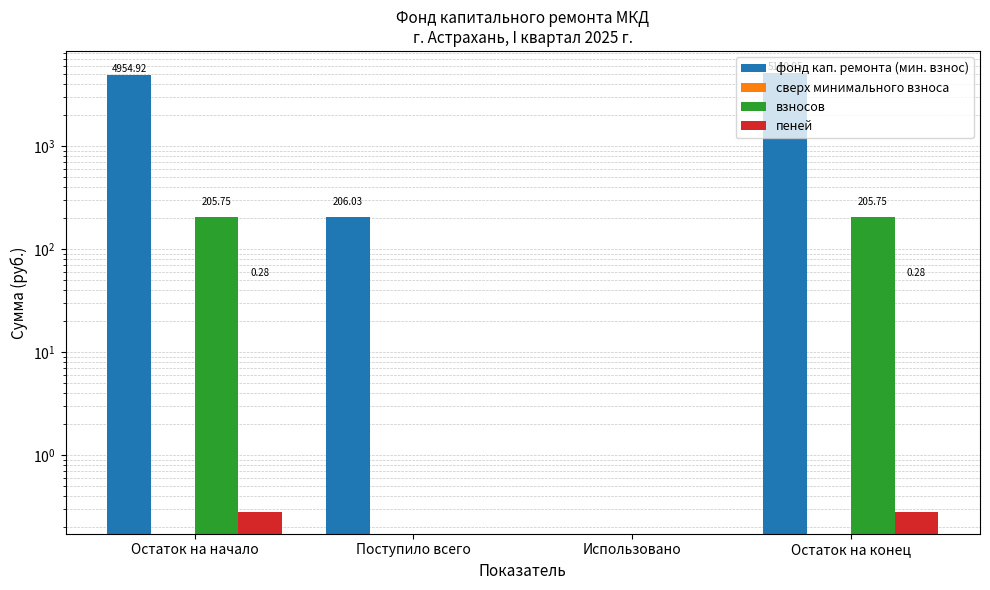

Which series has the largest total across all categories?

фонд кап. ремонта (мин. взнос)